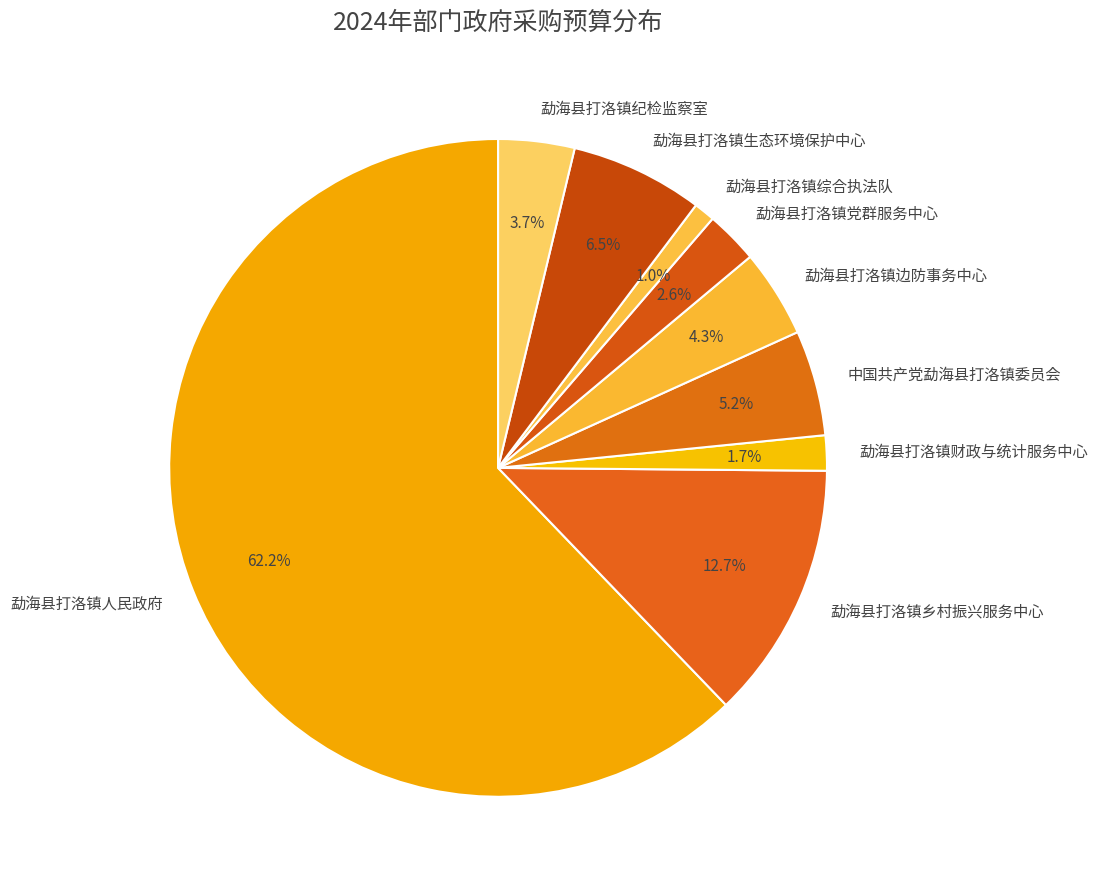

Rank the categories by value from highest to lowest.

勐海县打洛镇人民政府, 勐海县打洛镇乡村振兴服务中心, 勐海县打洛镇生态环境保护中心, 中国共产党勐海县打洛镇委员会, 勐海县打洛镇边防事务中心, 勐海县打洛镇纪检监察室, 勐海县打洛镇党群服务中心, 勐海县打洛镇财政与统计服务中心, 勐海县打洛镇综合执法队